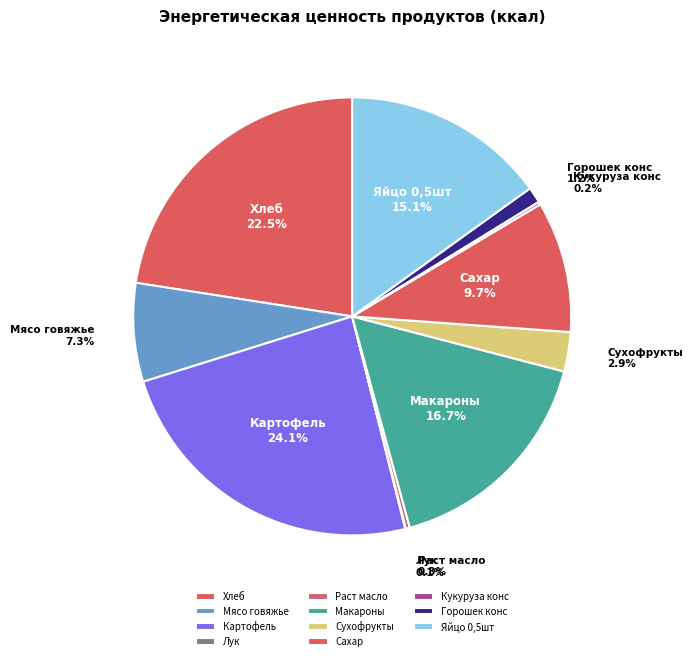

Which category has the biggest portion of the pie?

Картофель